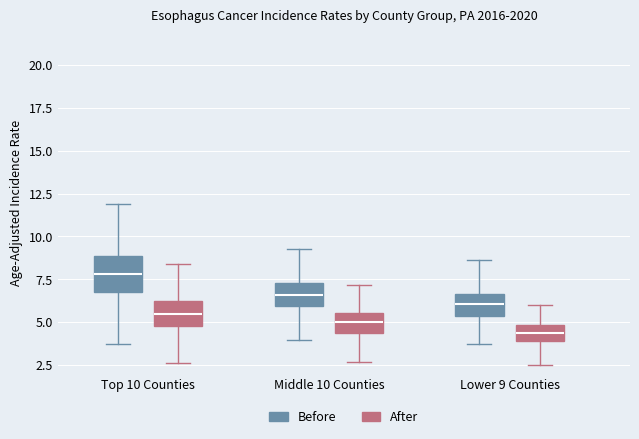

Comparing the boxes themselves (not the whiskers), which one is the tallest?

Top 10 Counties (Before)